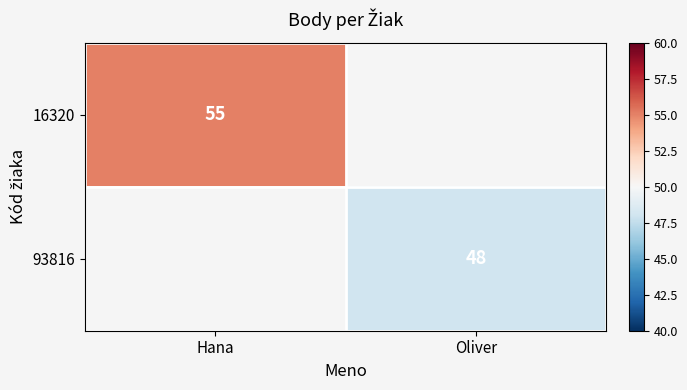

At how many categories does at least one series exceed 51?

1